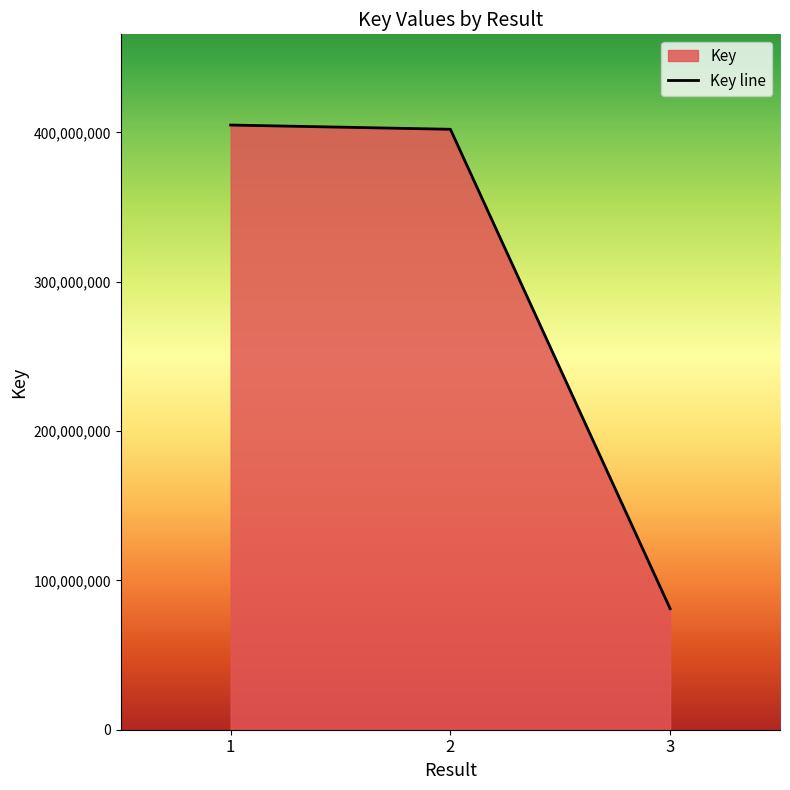

How many values exceed 402127293?

1